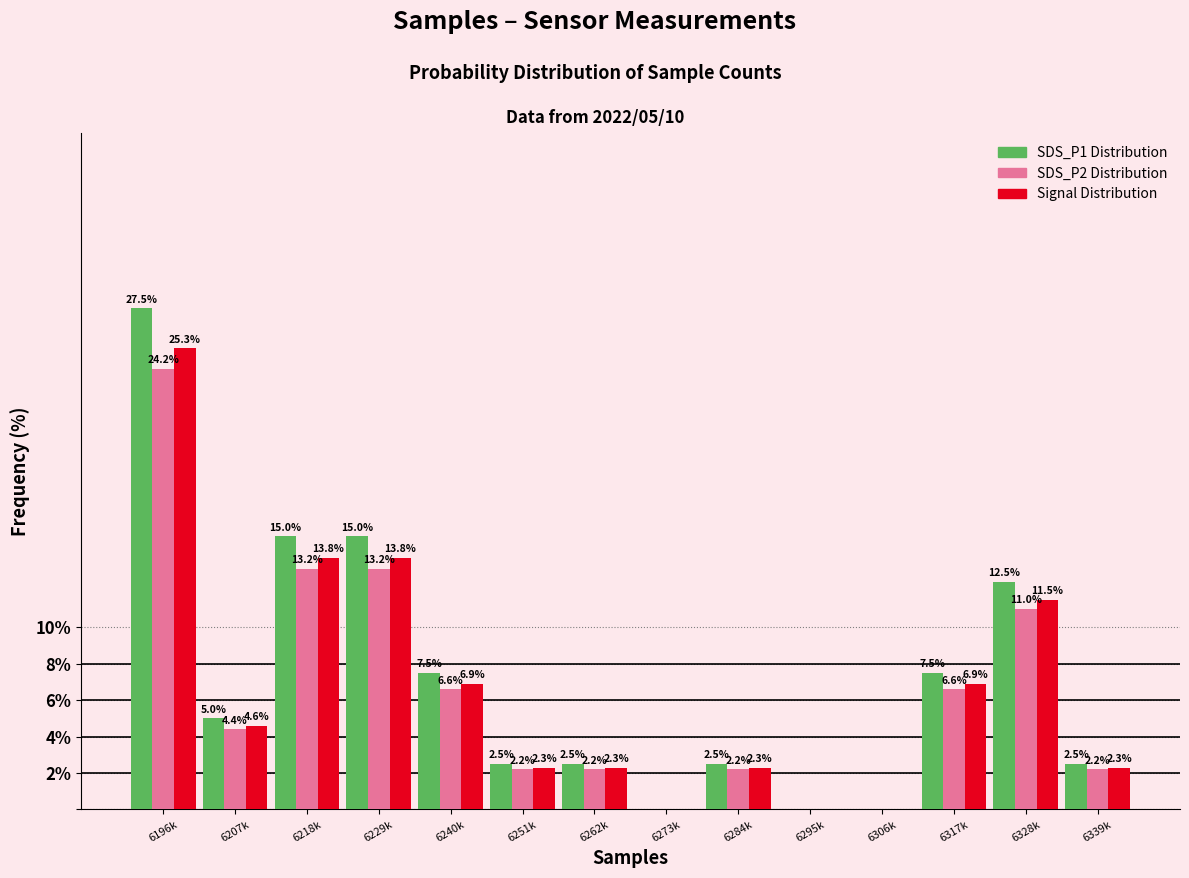

Reading left to right, transcribe all the data shown in this chart.

SDS_P1 Distribution: 6196k=27.5	6207k=5.0	6218k=15.0	6229k=15.0	6240k=7.5	6251k=2.5	6262k=2.5	6273k=0.0	6284k=2.5	6295k=0.0	6306k=0.0	6317k=7.5	6328k=12.5	6339k=2.5
SDS_P2 Distribution: 6196k=24.2	6207k=4.4	6218k=13.2	6229k=13.2	6240k=6.6	6251k=2.2	6262k=2.2	6273k=0.0	6284k=2.2	6295k=0.0	6306k=0.0	6317k=6.6	6328k=11.0	6339k=2.2
Signal Distribution: 6196k=25.3	6207k=4.6	6218k=13.8	6229k=13.8	6240k=6.9	6251k=2.3	6262k=2.3	6273k=0.0	6284k=2.3	6295k=0.0	6306k=0.0	6317k=6.9	6328k=11.5	6339k=2.3